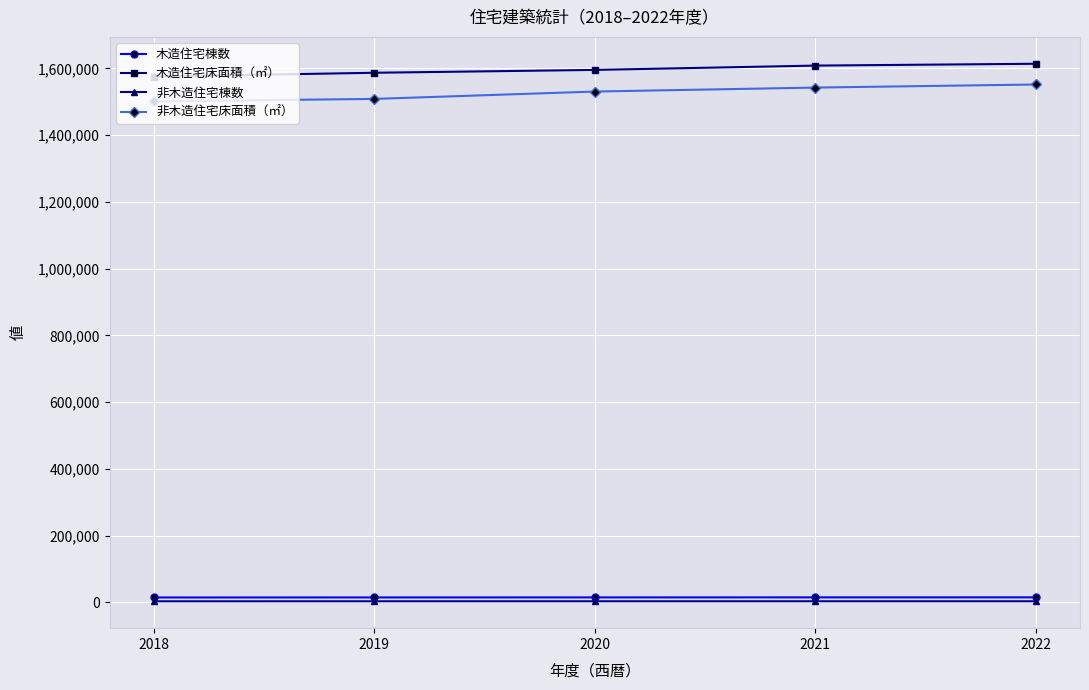

How many data points does each series have?

5